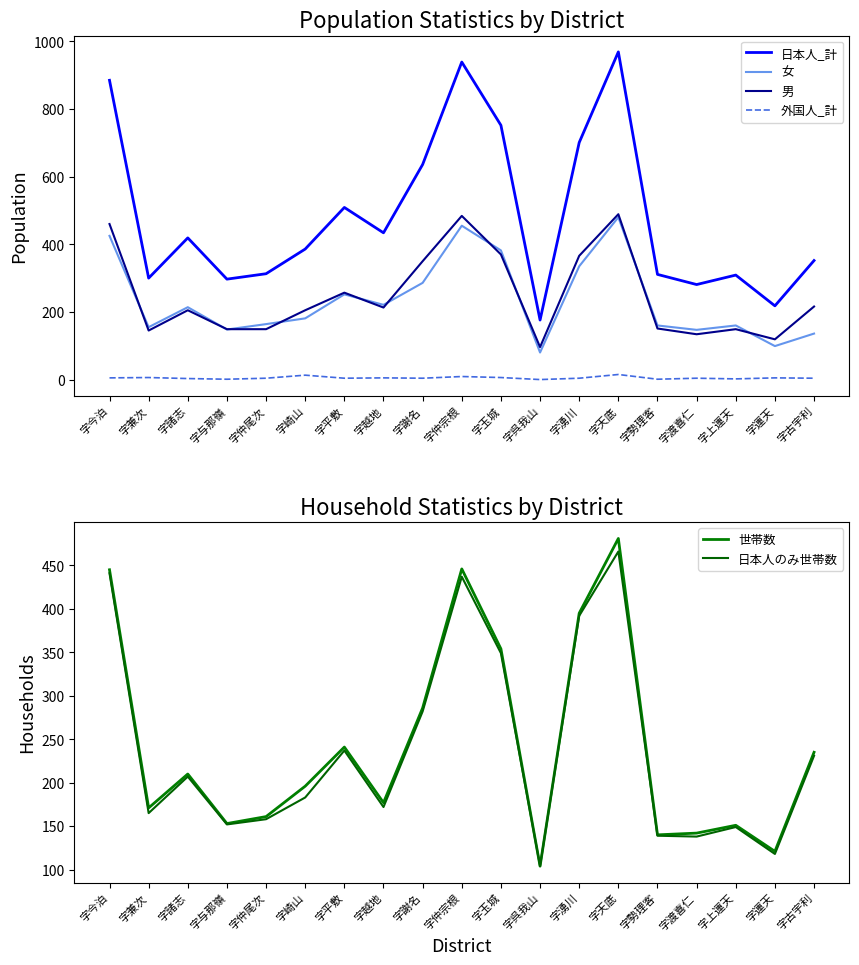

True or false: 日本人_計 has more than 0 interior local peaks.

True